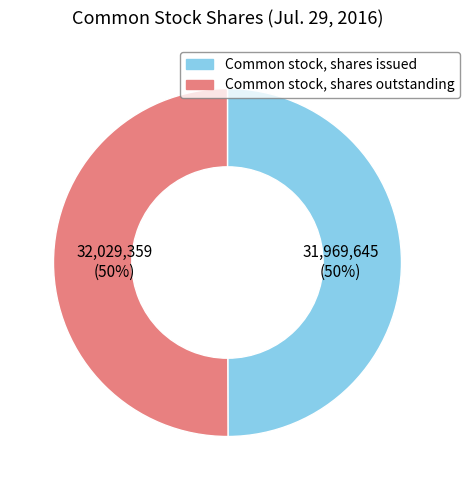

To the nearest percent, what portion does Common stock, shares outstanding represent?

50%